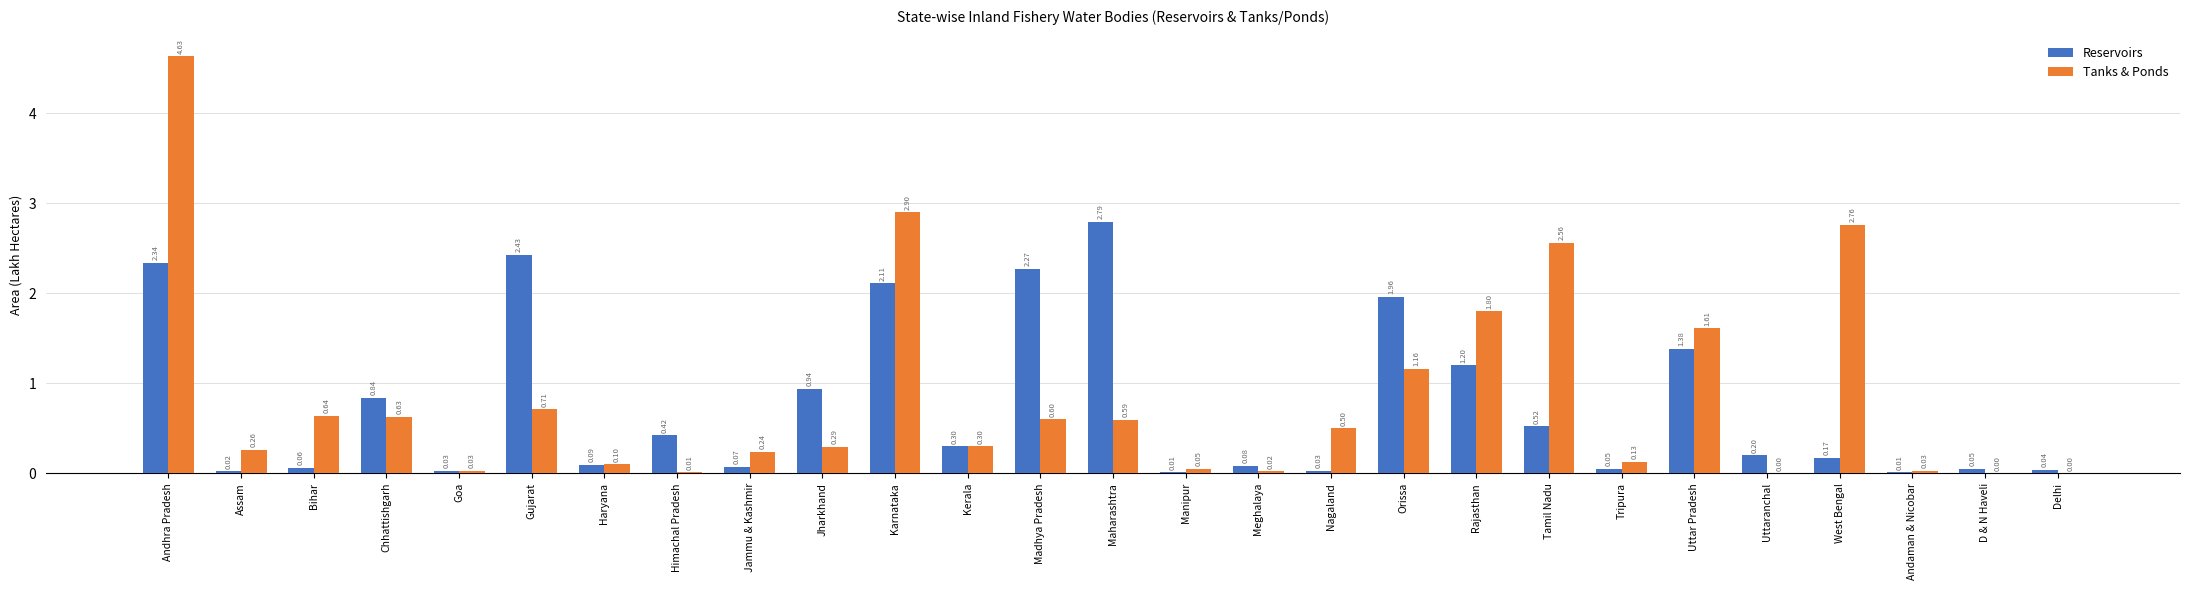

What are all the series names shown in the legend?

Reservoirs, Tanks & Ponds